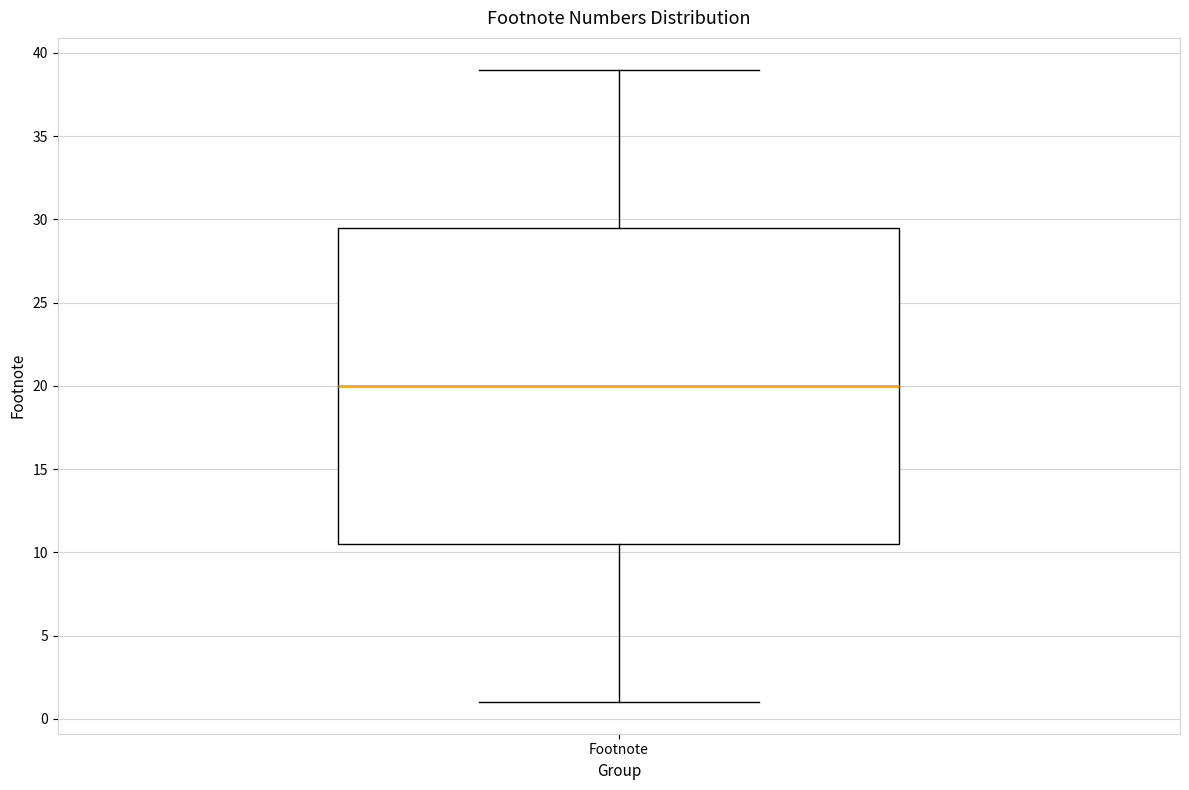

Where does the upper whisker of the box for Footnote end on the y-axis? The values are not printed on the chart, so give them approximately, as read against the axis.

39.0